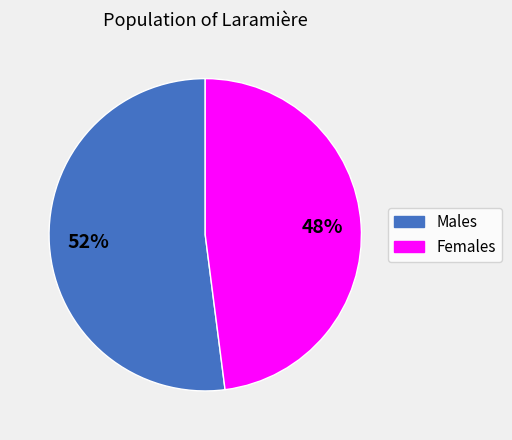

Does any single category account for the majority?

Yes